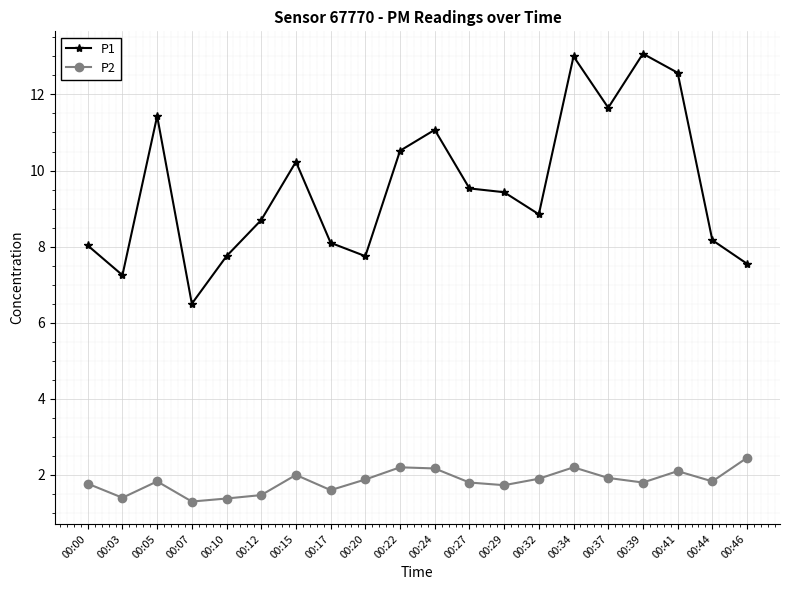

What is the highest value of the P2 series?

2.5